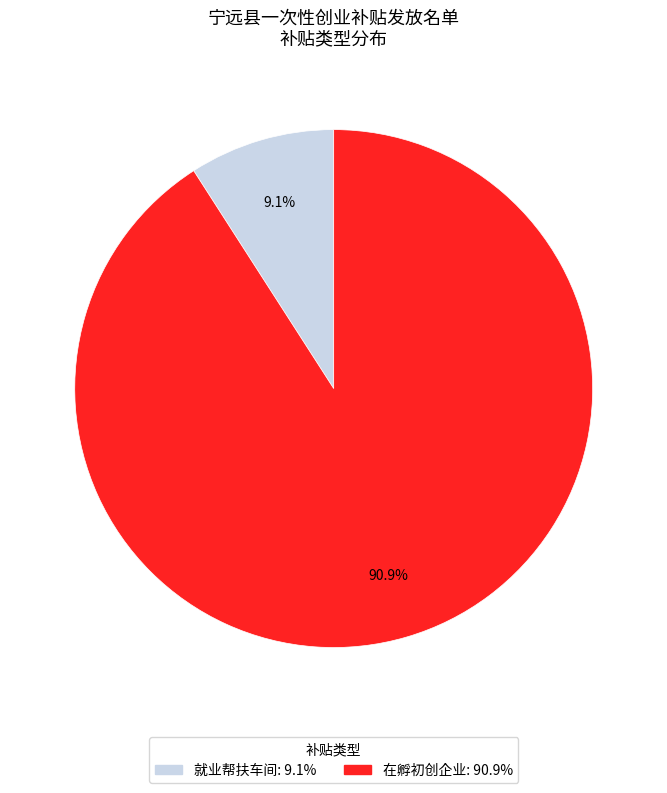

To the nearest percent, what is the difference between the 就业帮扶车间 and 在孵初创企业 slice percentages?

82%